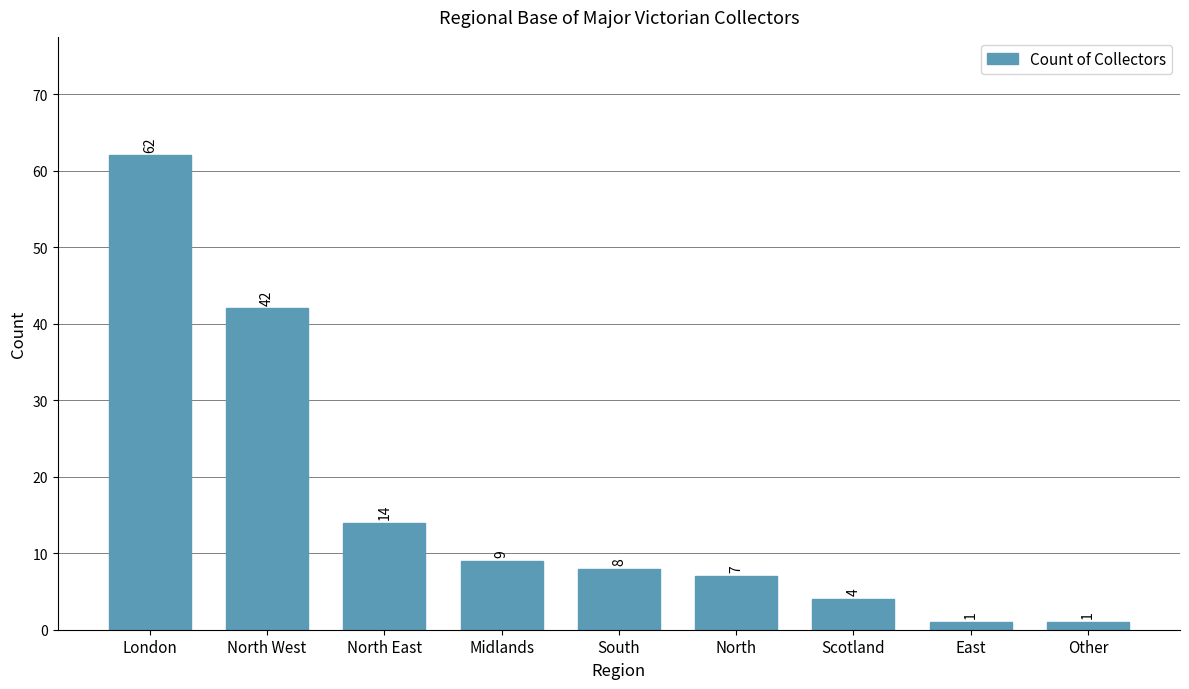

Reading left to right, what are all the values shown in this chart?

62	42	14	9	8	7	4	1	1